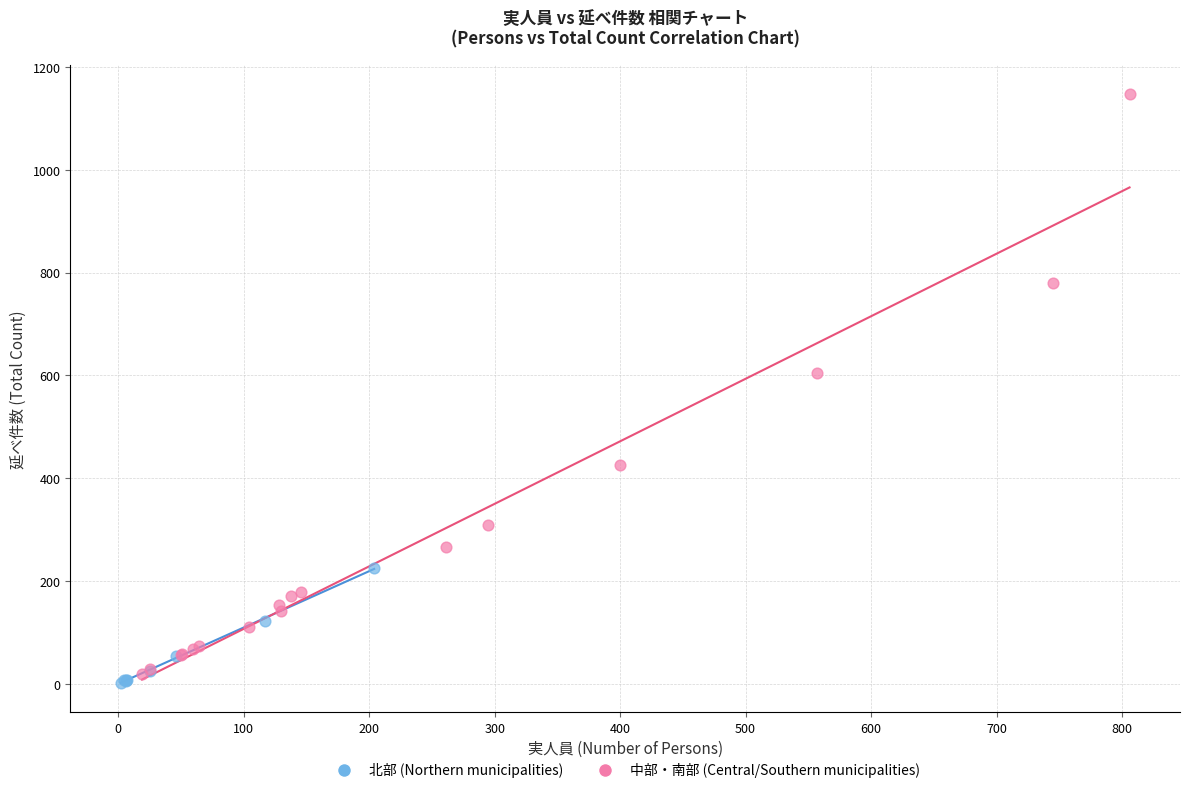

What are all the series names shown in the legend?

北部 (Northern municipalities), 中部・南部 (Central/Southern municipalities)